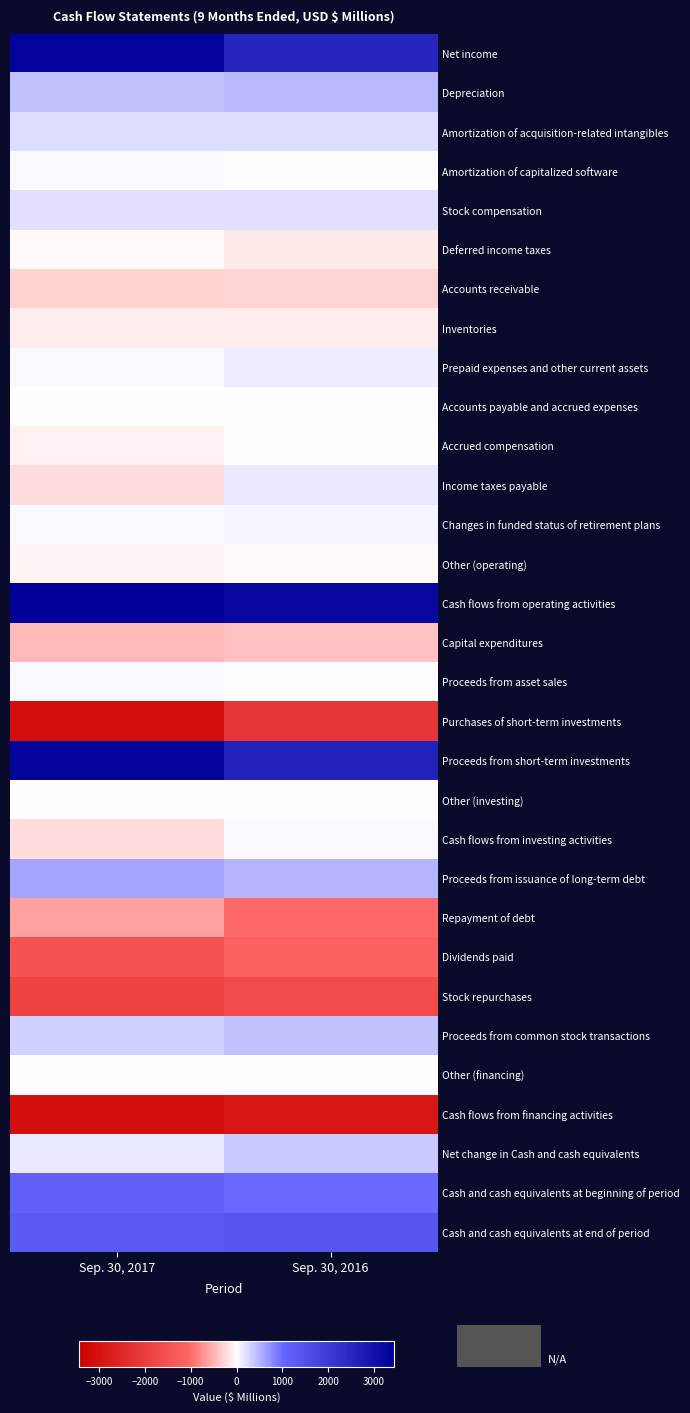

Between Sep. 30, 2017 and Sep. 30, 2016, which is larger?

Sep. 30, 2017